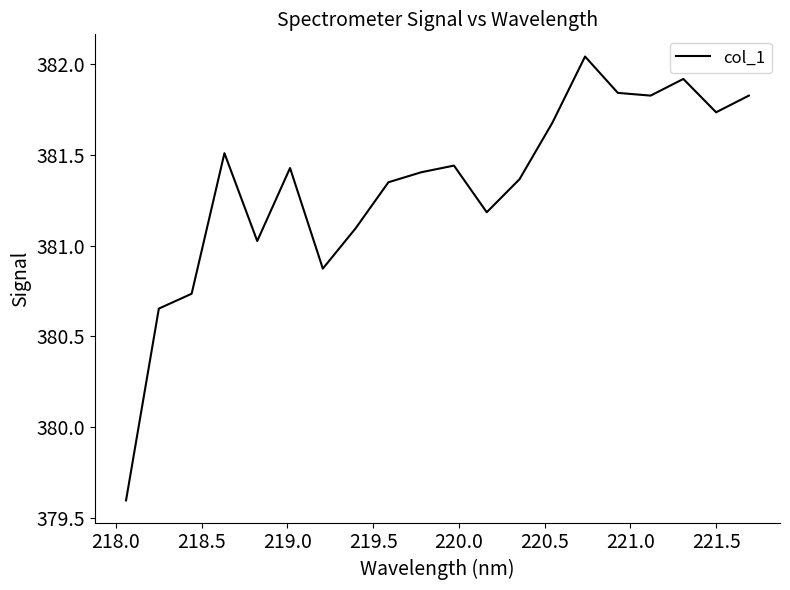

What is the minimum value shown in the chart?

379.6